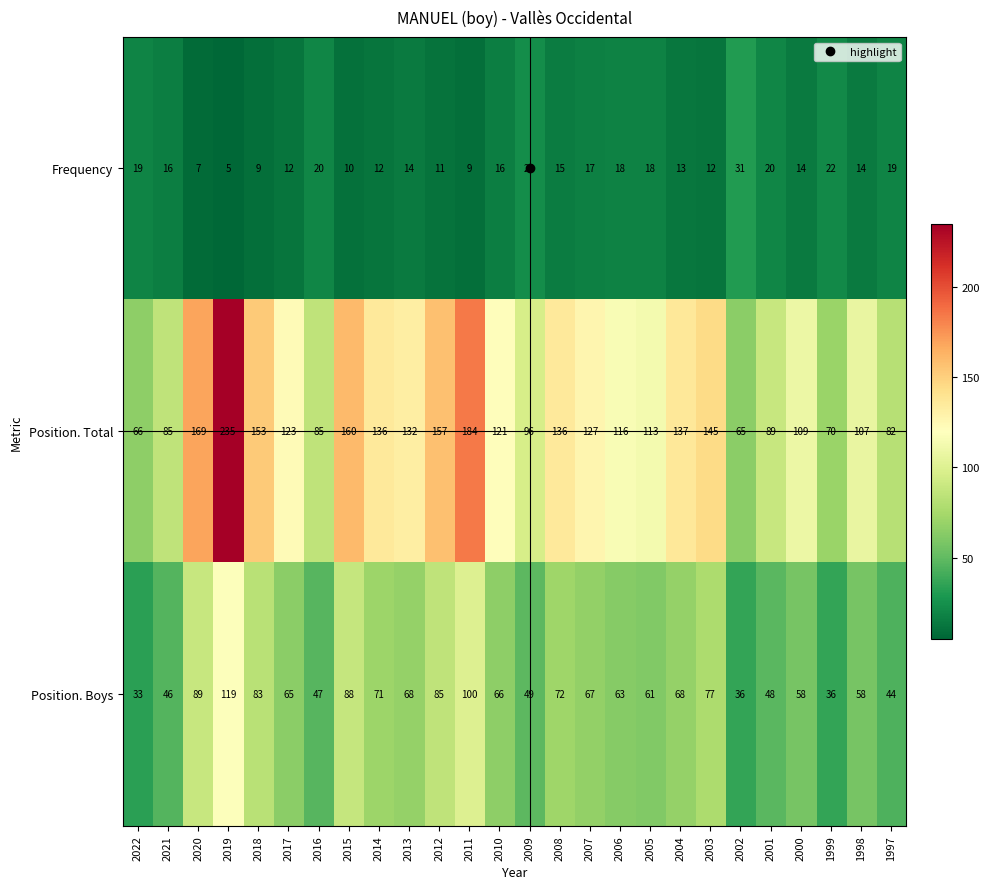

Which series has the largest range (max minus min)?

Position. Total